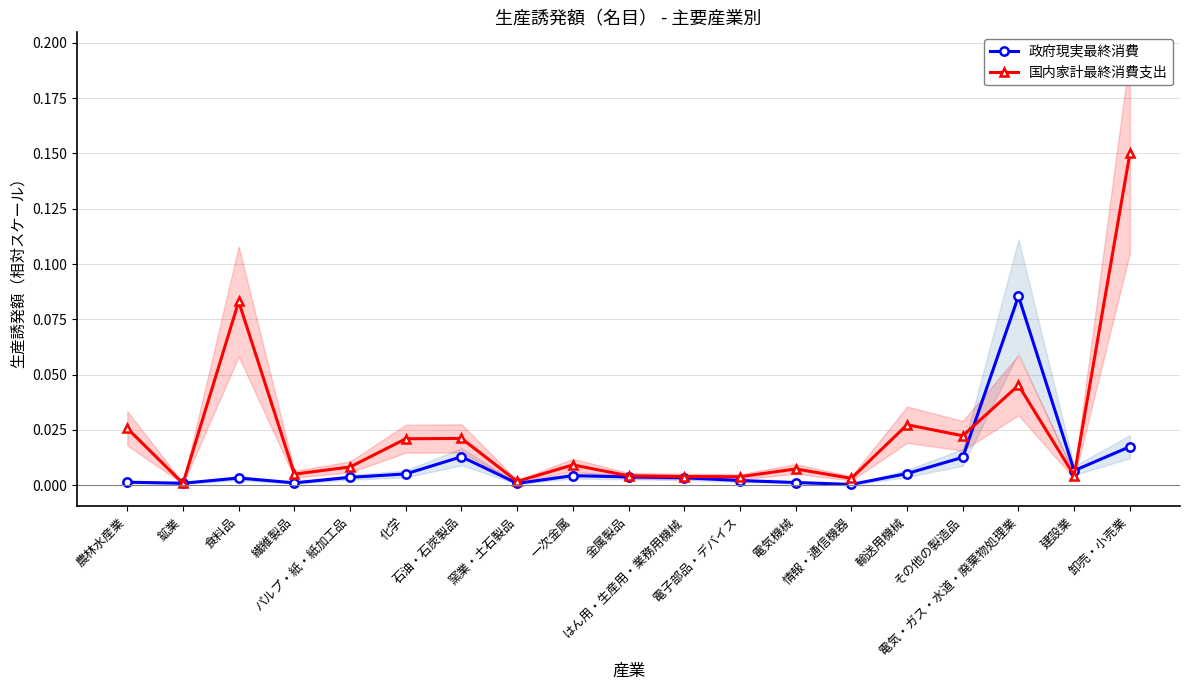

The value of 国内家計最終消費支出 at 卸売・小売業 is 0.3. True or false?

False